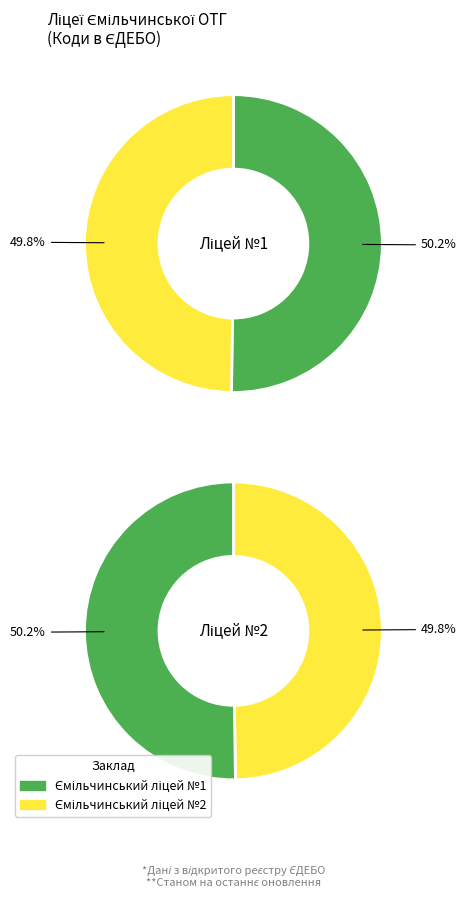

To the nearest percent, what portion does Ємільчинський ліцей №1 represent?

50%